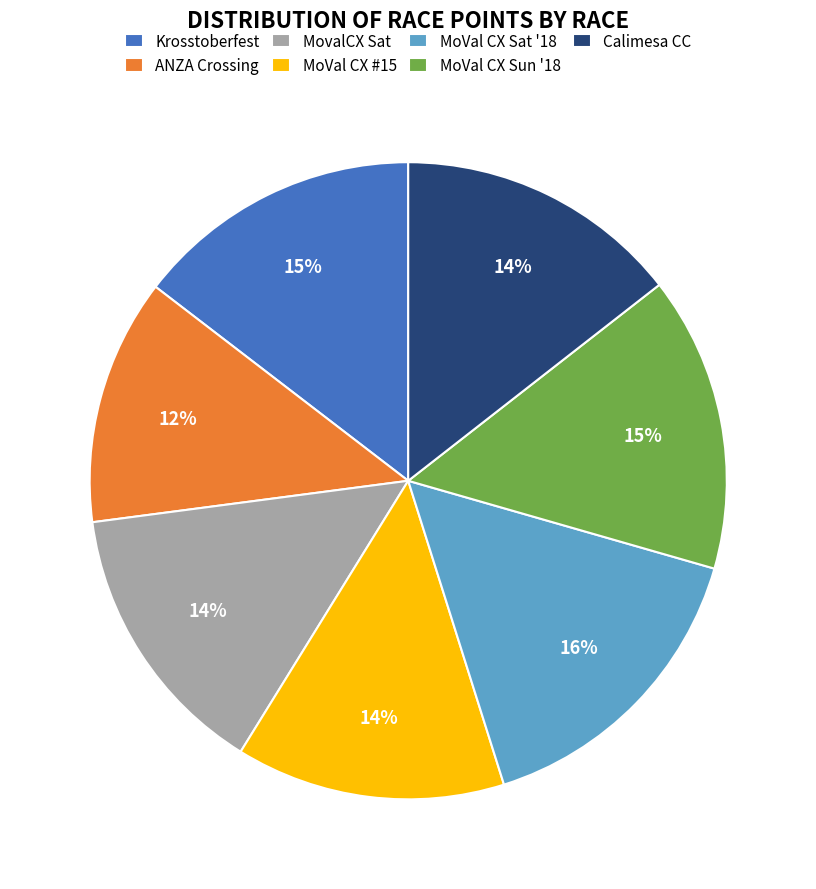

Which category has the smallest portion of the pie?

ANZA Crossing